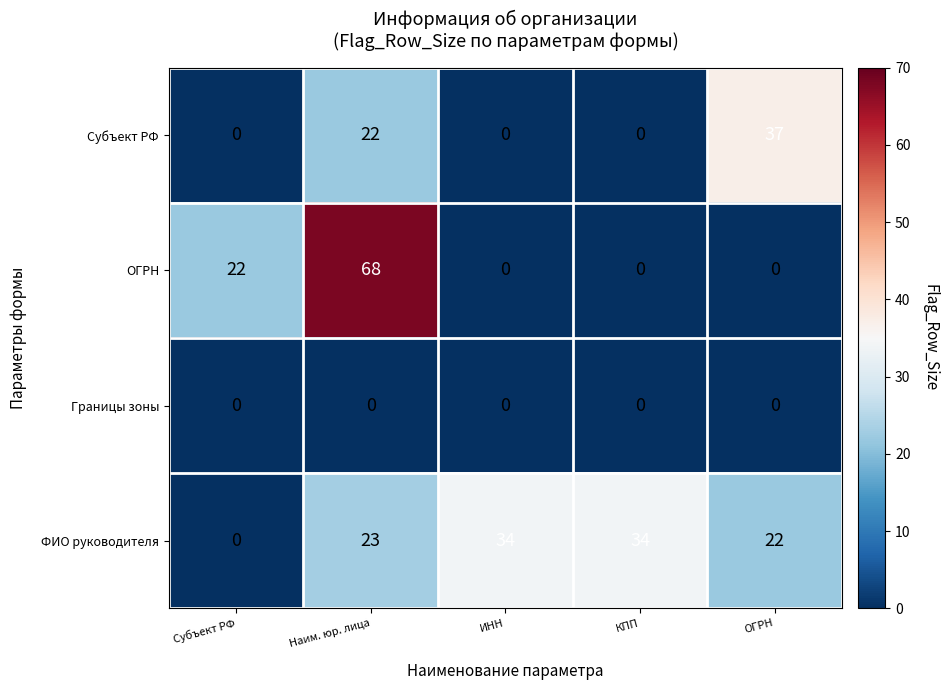

True or false: ФИО руководителя has a value of 34 at КПП.

True